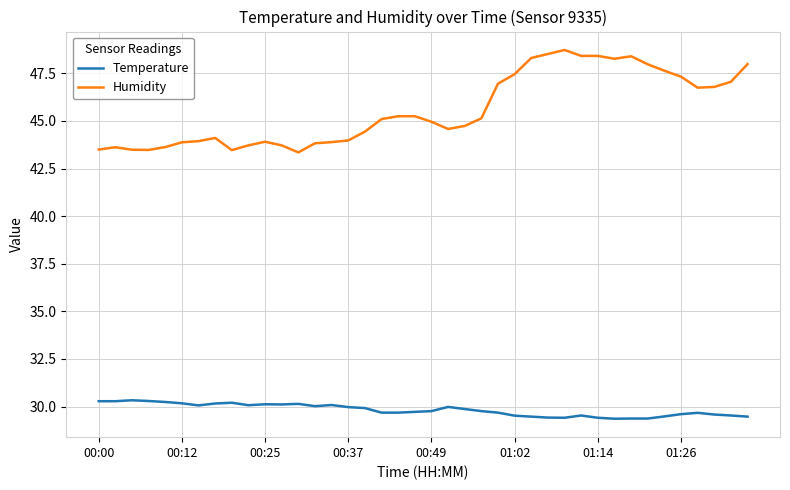

True or false: Humidity and Temperature cross at least once.

False